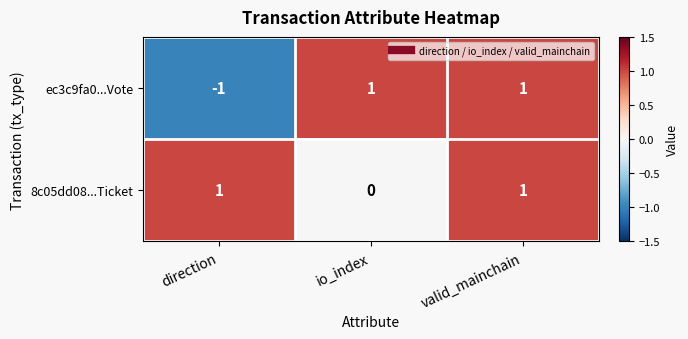

How many values in the ec3c9fa0...Vote series are below 1?

1